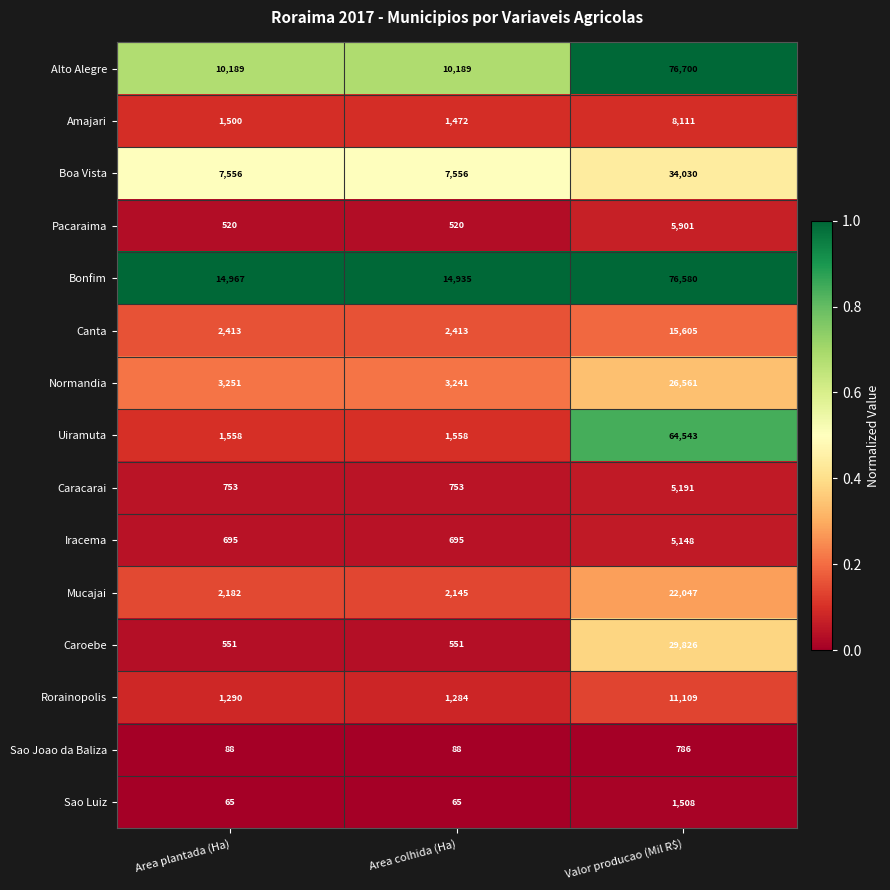

Which series has the largest total across all categories?

Bonfim